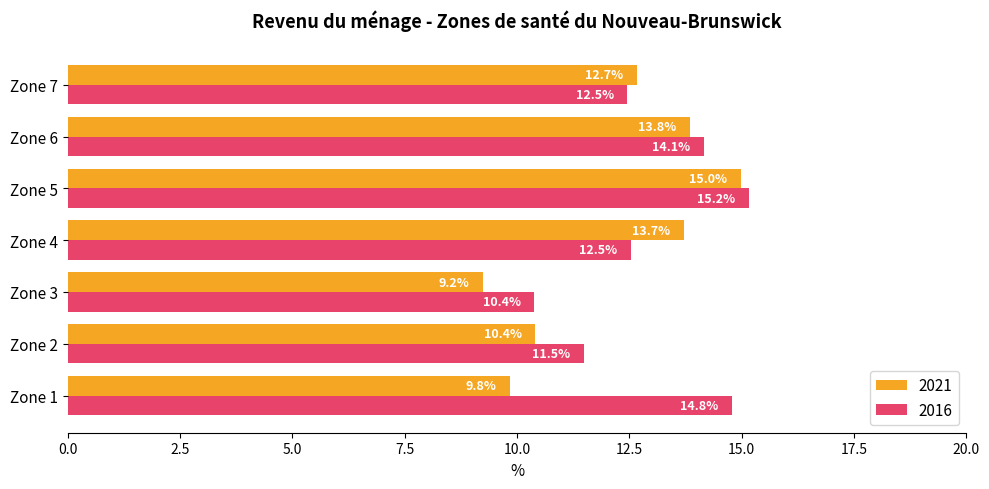

What is the difference between the second highest and minimum values in the 2021 series?

4.6